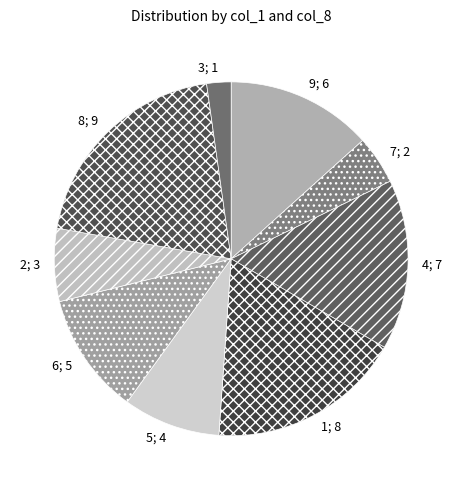

Which has a higher value, 6; 5 or 9; 6?

9; 6